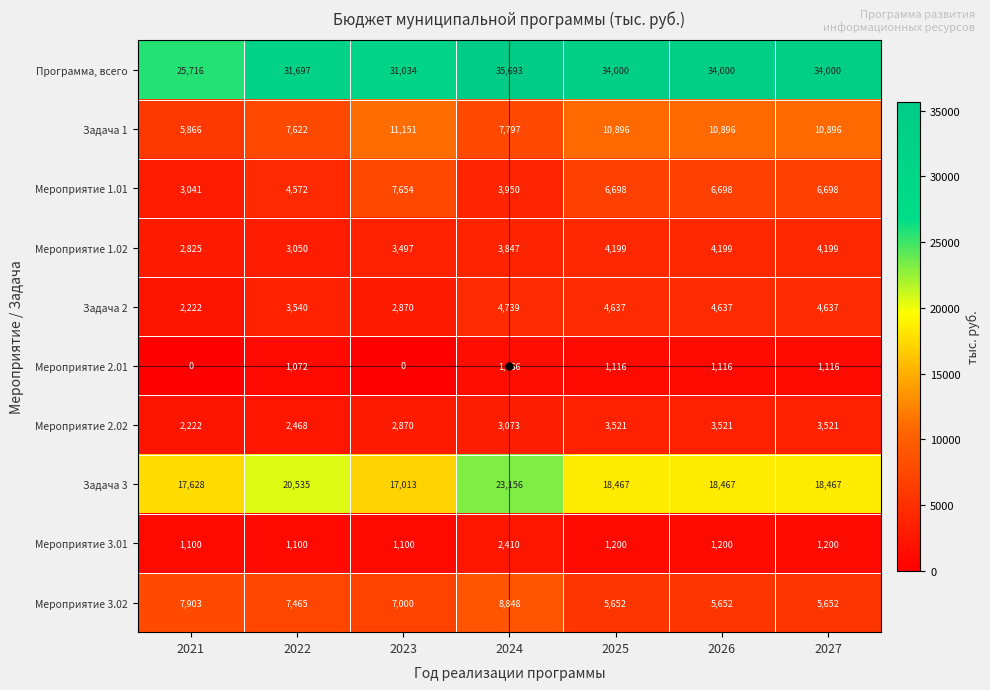

Which series has the largest range (max minus min)?

Программа, всего